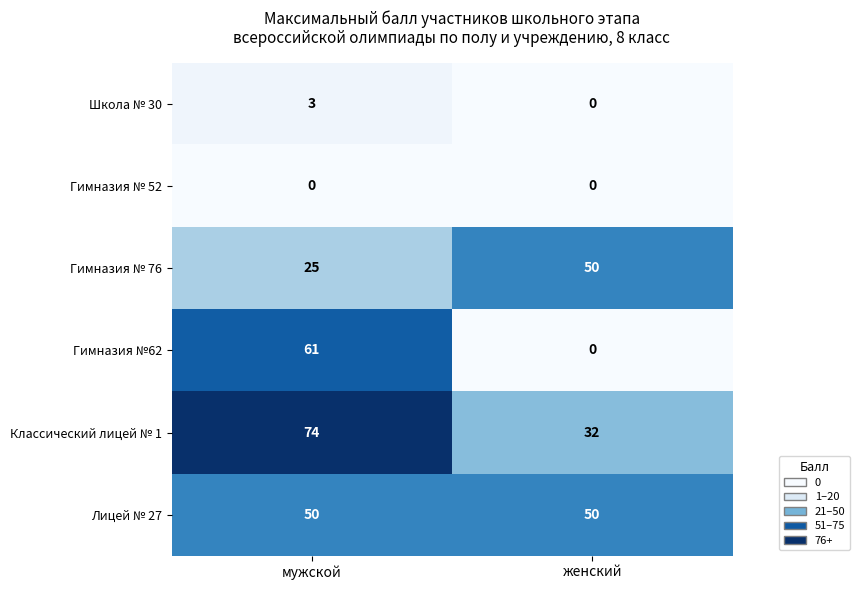

Where is Гимназия №62 nearest to the value 30?

женский